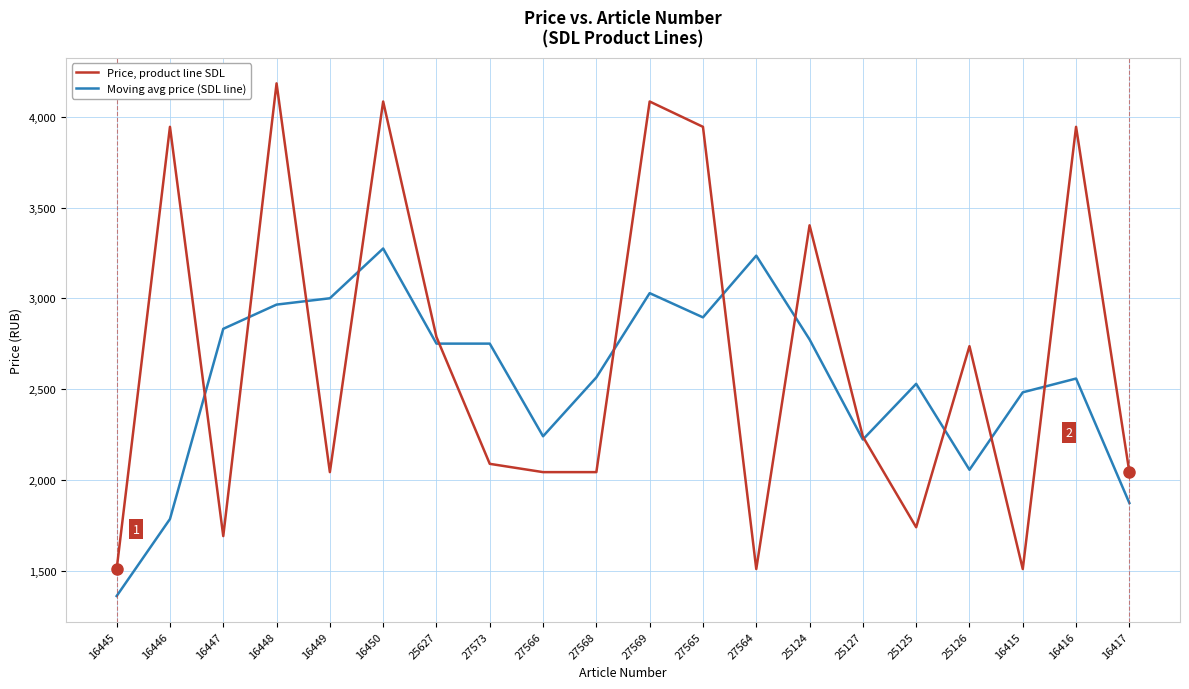

True or false: Moving avg price (SDL line) and Price, product line SDL intersect in this chart.

True